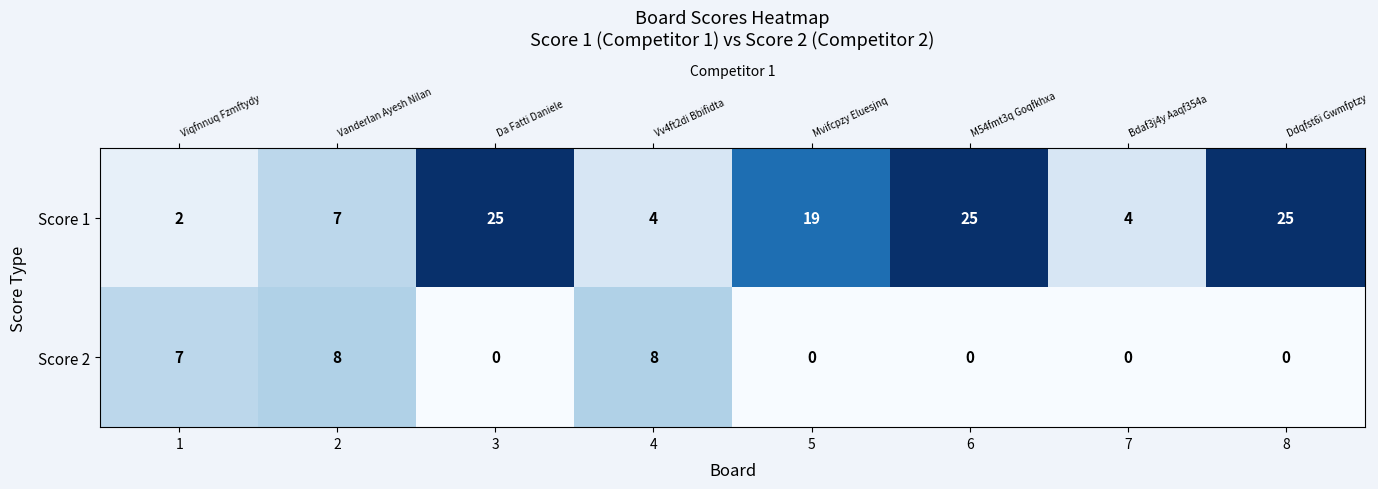

What is the difference between the Score 1 values at 5 and 8?

6